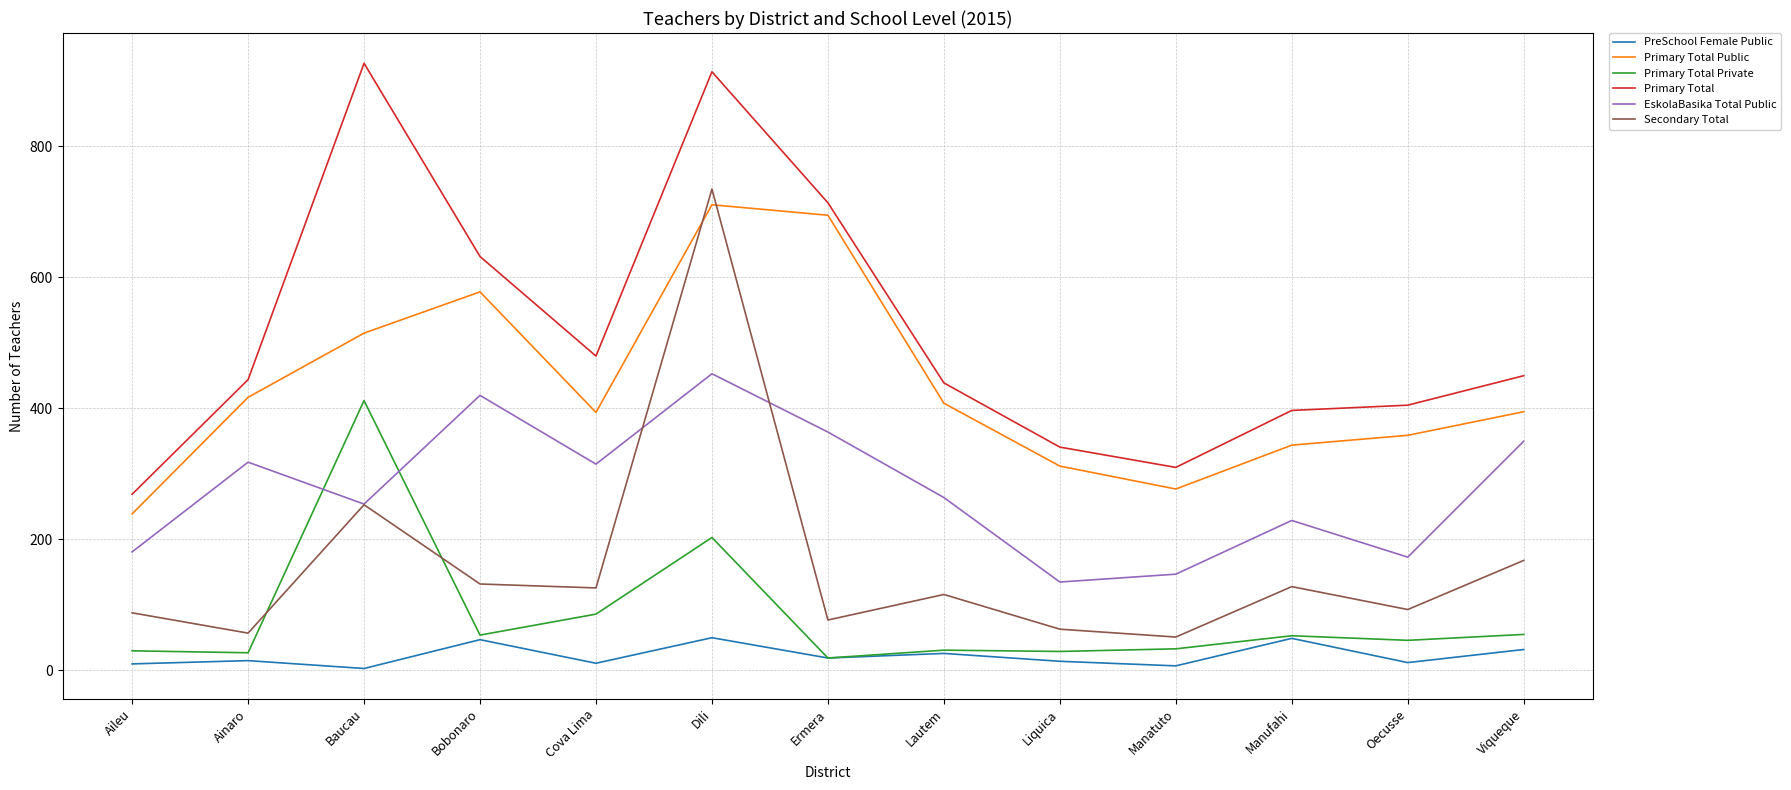

Where is Primary Total Private nearest to the value 215?

Dili